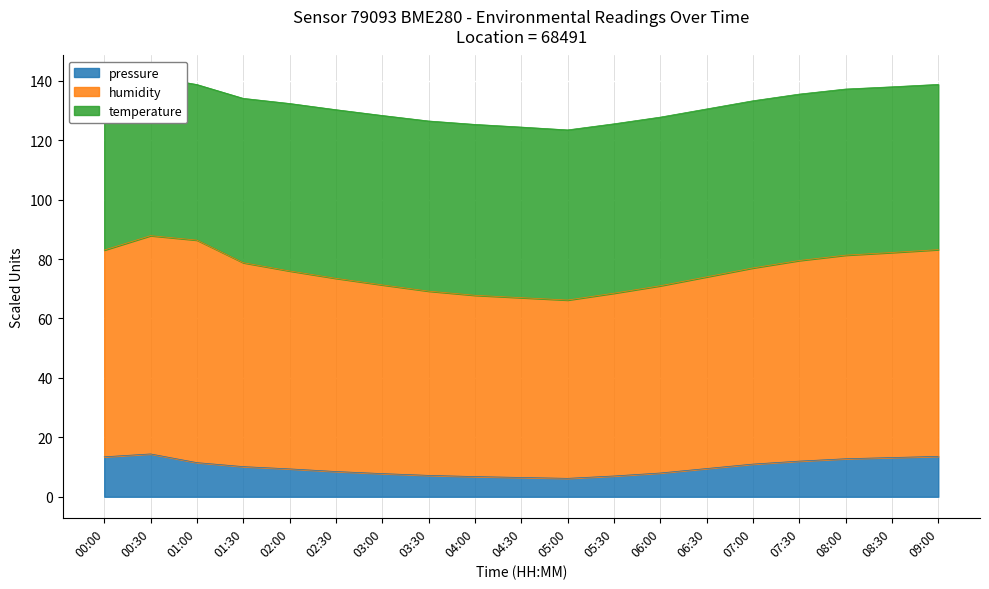

Where is the first local minimum for pressure?

05:00